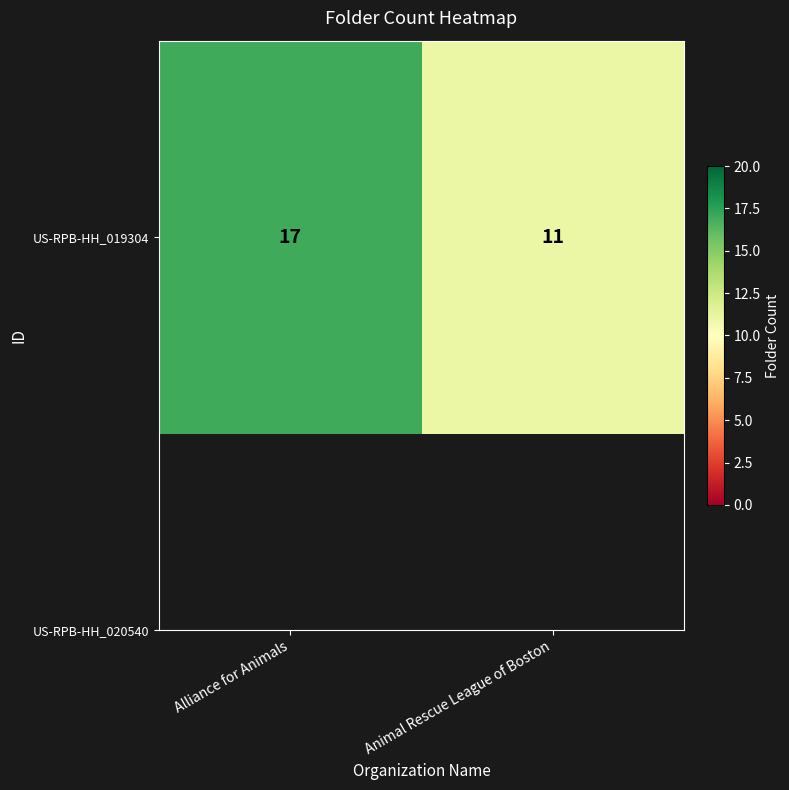

Count the values in the range 11 to 17.

2